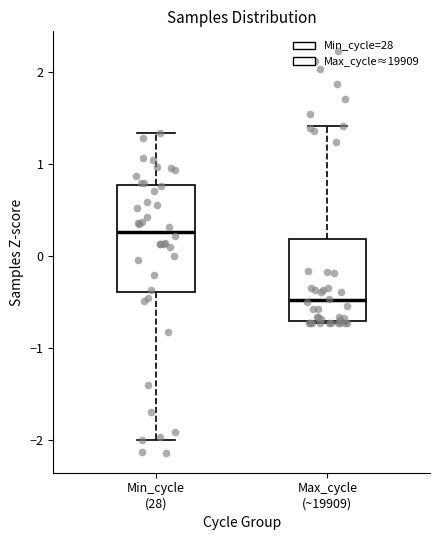

Where is the upper edge of the box for Max_cycle (~19909) on the y-axis? The values are not printed on the chart, so give them approximately, as read against the axis.

0.2